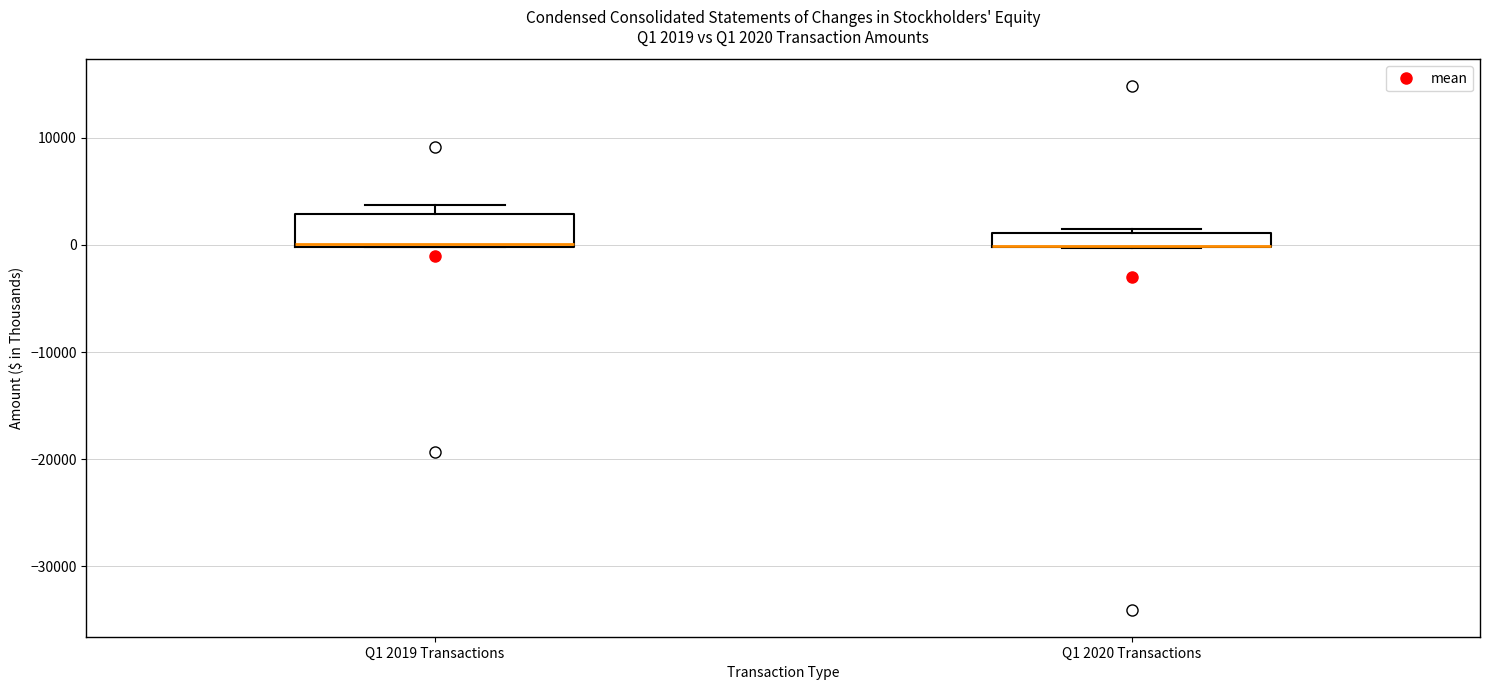

Comparing the boxes themselves (not the whiskers), which one is the tallest?

Q1 2019 Transactions